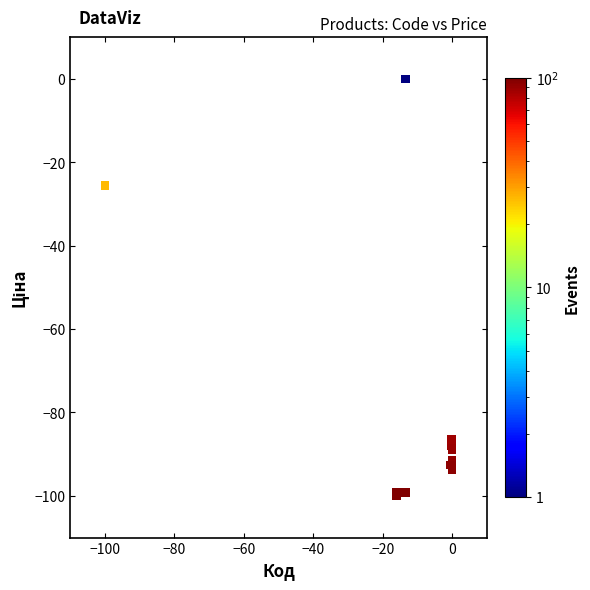

What Y value in the scatter plot is closest to -50?

-25.5